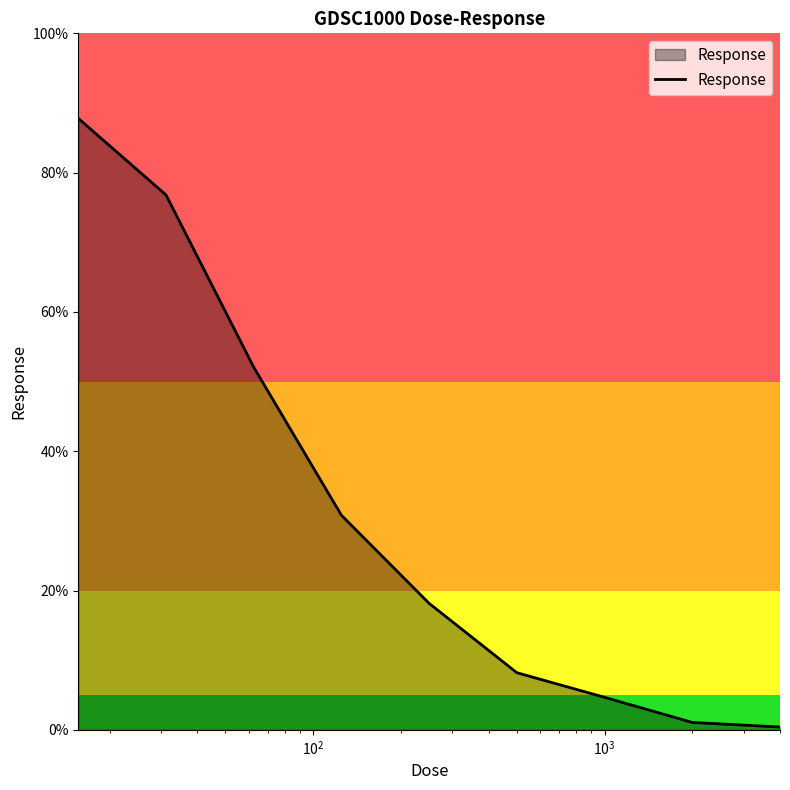

What is the difference between the second highest and second lowest values?

75.7